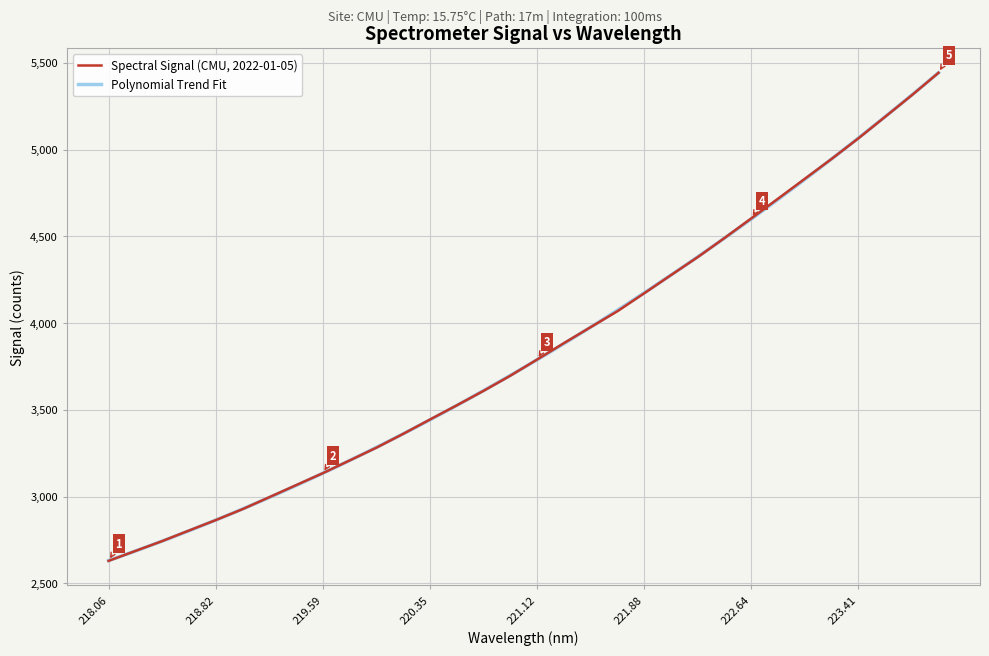

True or false: the data has more than 0 interior local peaks.

False